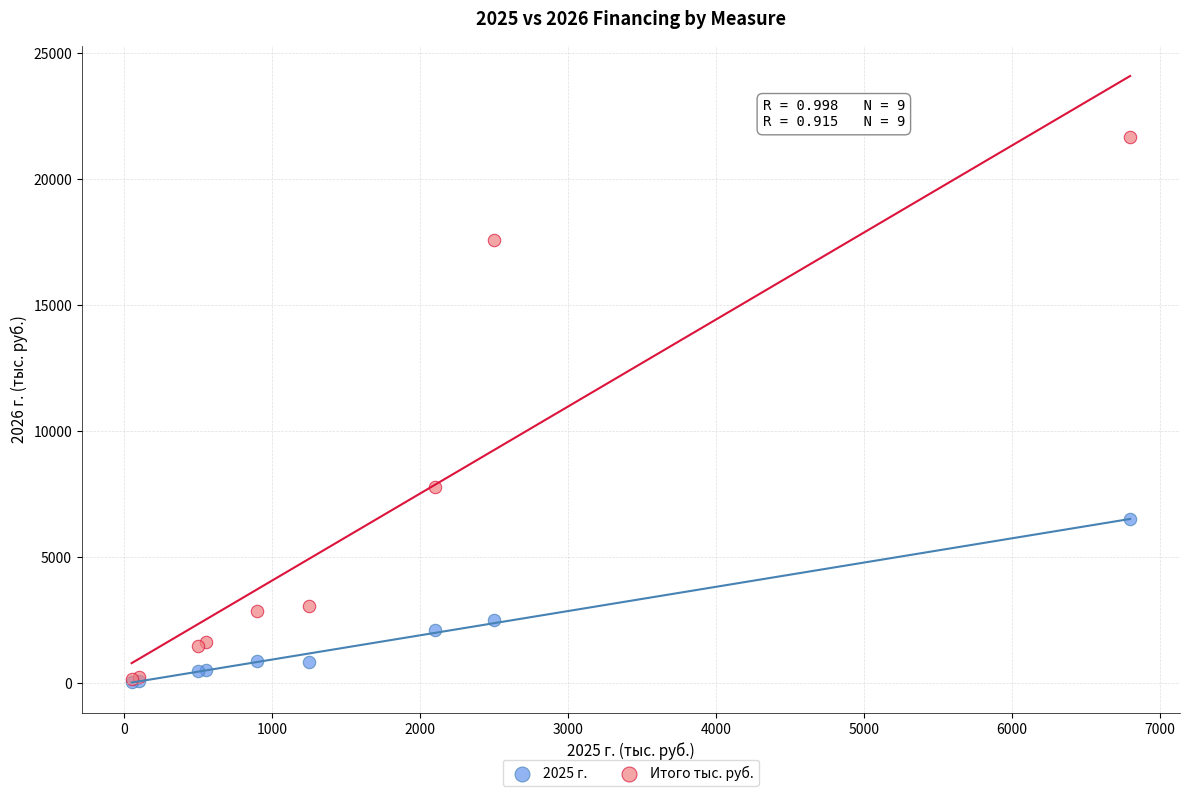

What are all the series names shown in the legend?

2025 г., Итого тыс. руб.